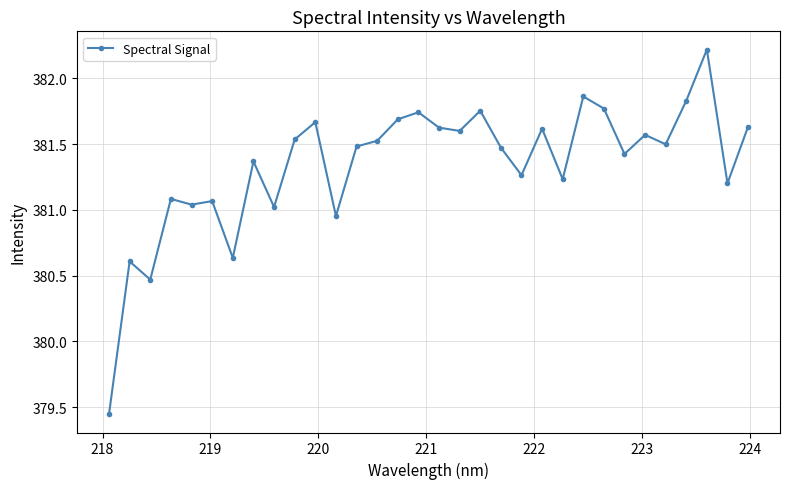

True or false: there are more than 0 points higher than both neighbors.

True